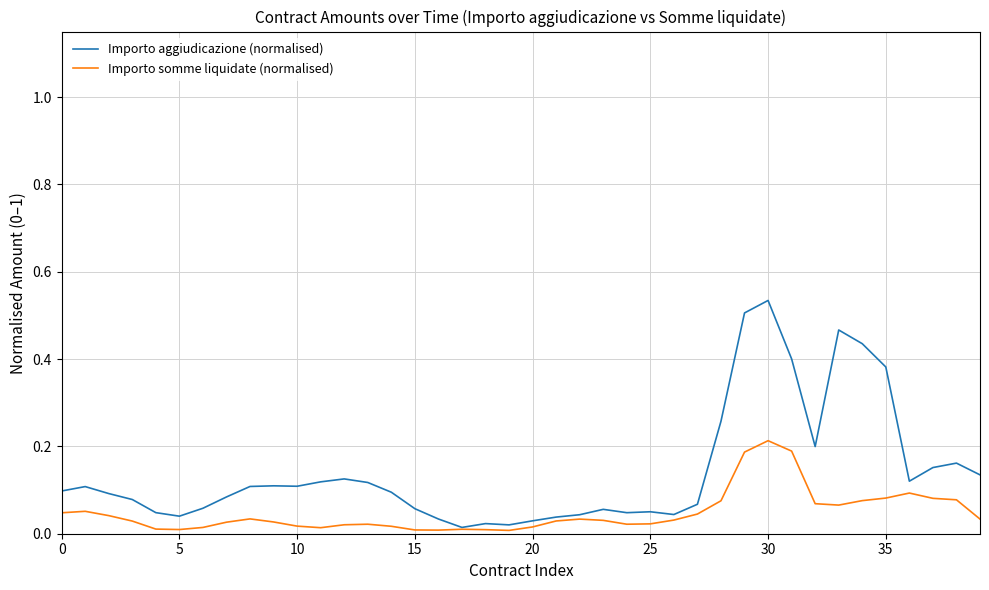

How many categories are shown in the chart?

40